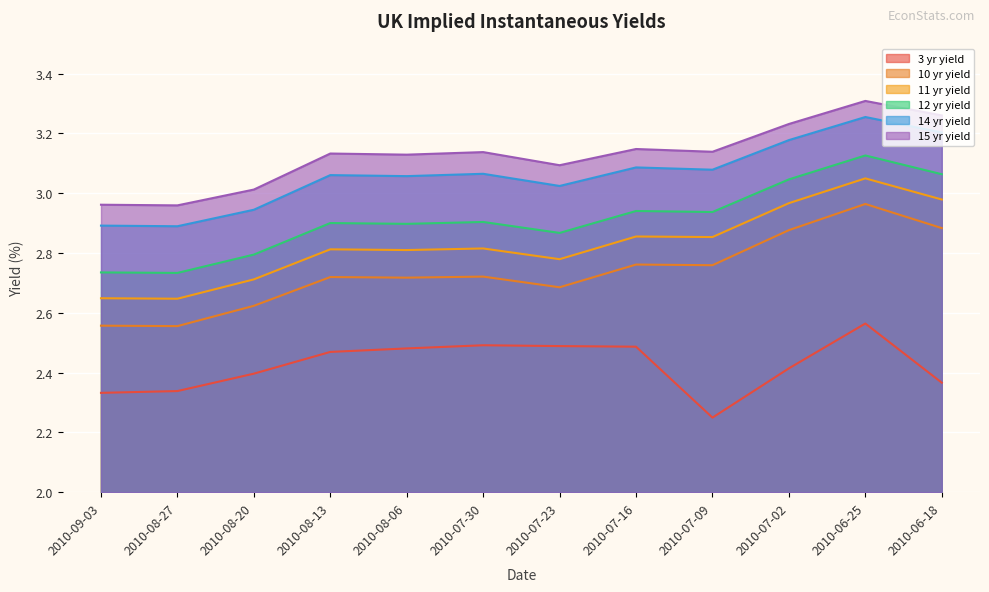

Rank the categories by 12 yr yield value from lowest to highest.

2010-08-27, 2010-09-03, 2010-08-20, 2010-07-23, 2010-08-06, 2010-08-13, 2010-07-30, 2010-07-09, 2010-07-16, 2010-07-02, 2010-06-18, 2010-06-25